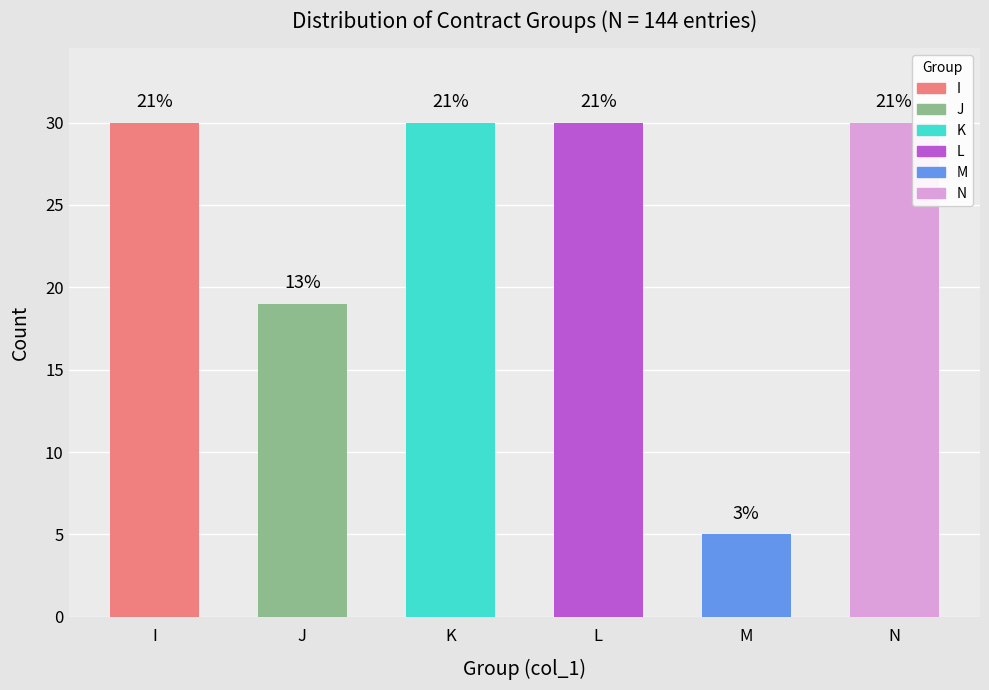

What is the smallest value displayed?

5